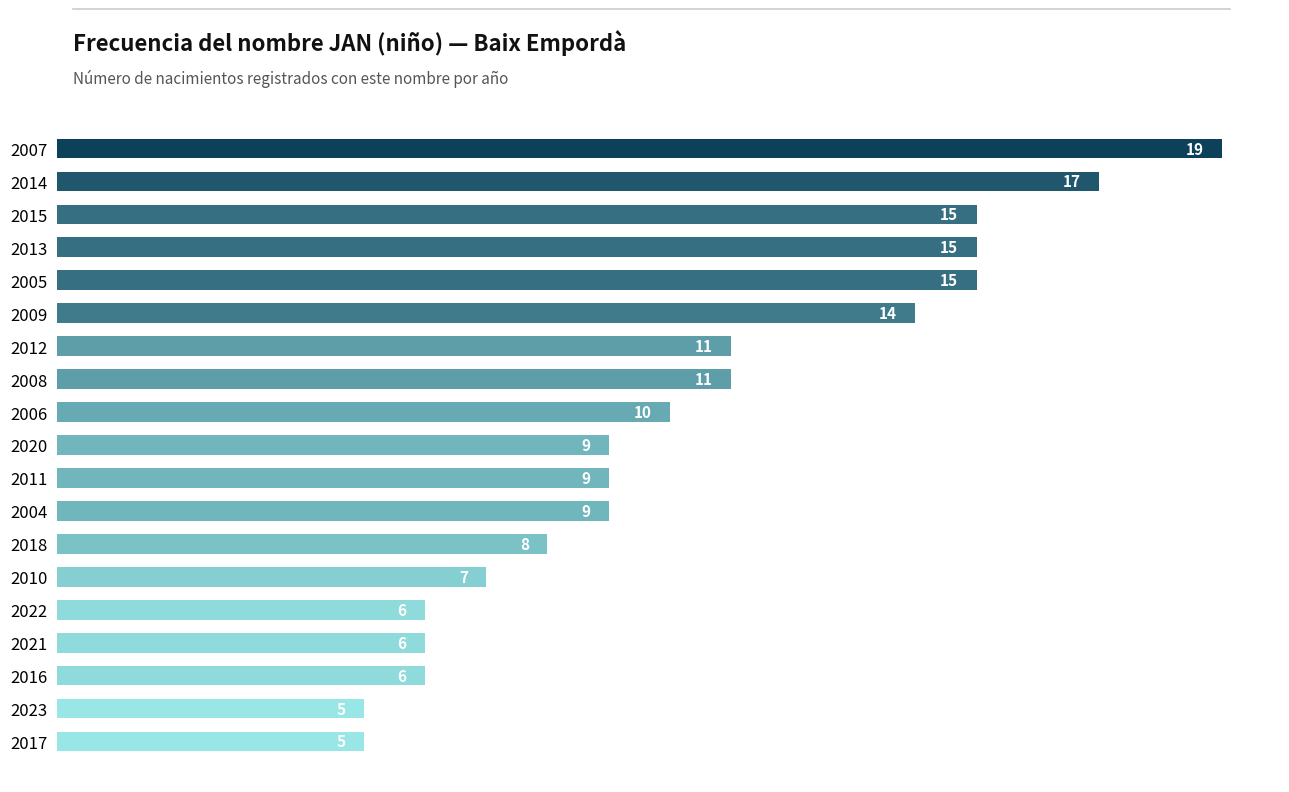

What value does the data have at 2016, to the nearest 5?

5